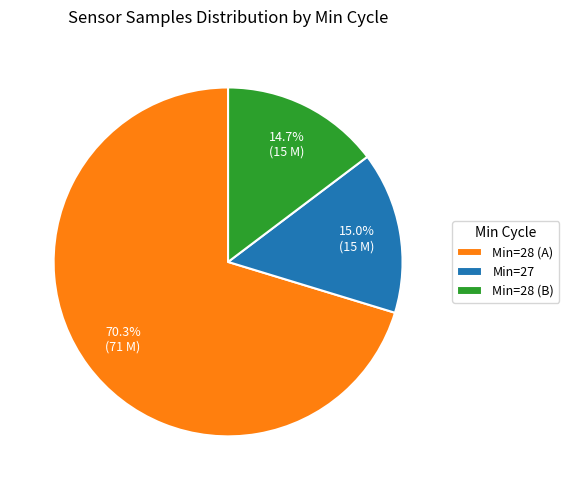

What portion of the pie excludes Min=28 (A)?

29.7%